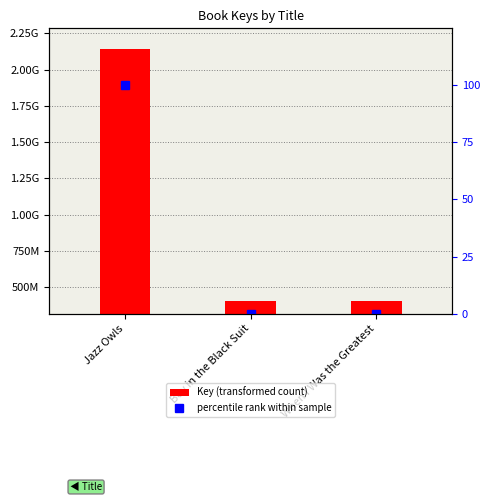

The percentile rank within sample series shows 40.3 at Jazz Owls. True or false?

False